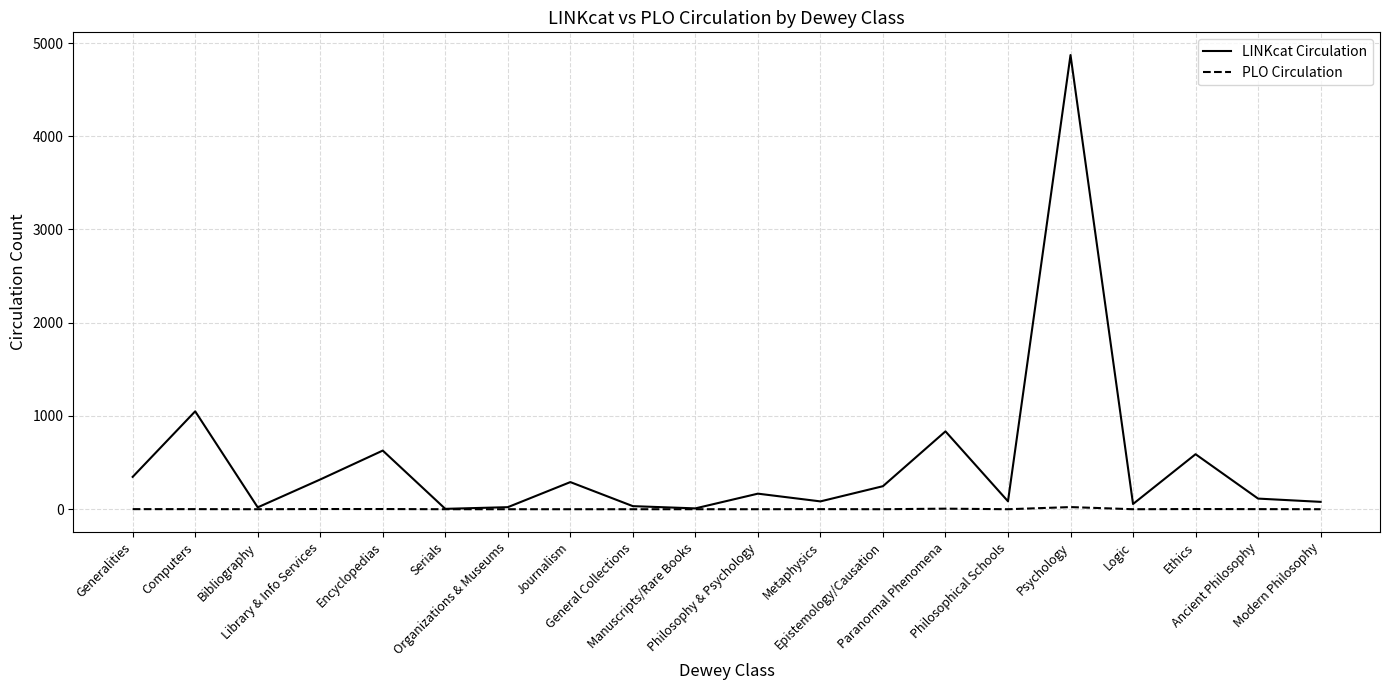

The value of LINKcat Circulation at Bibliography is 20. True or false?

True